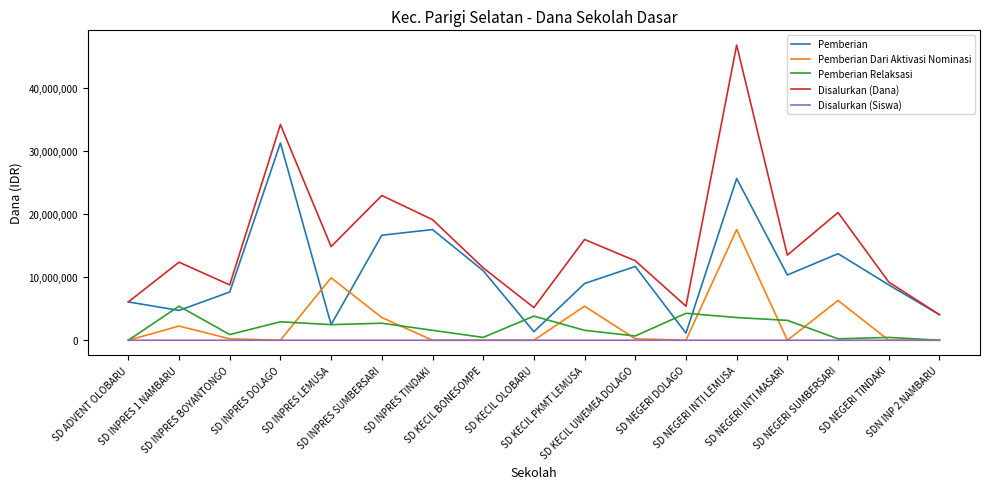

What is the difference between the maximum and minimum values in the Disalurkan (Dana) series?

42750000